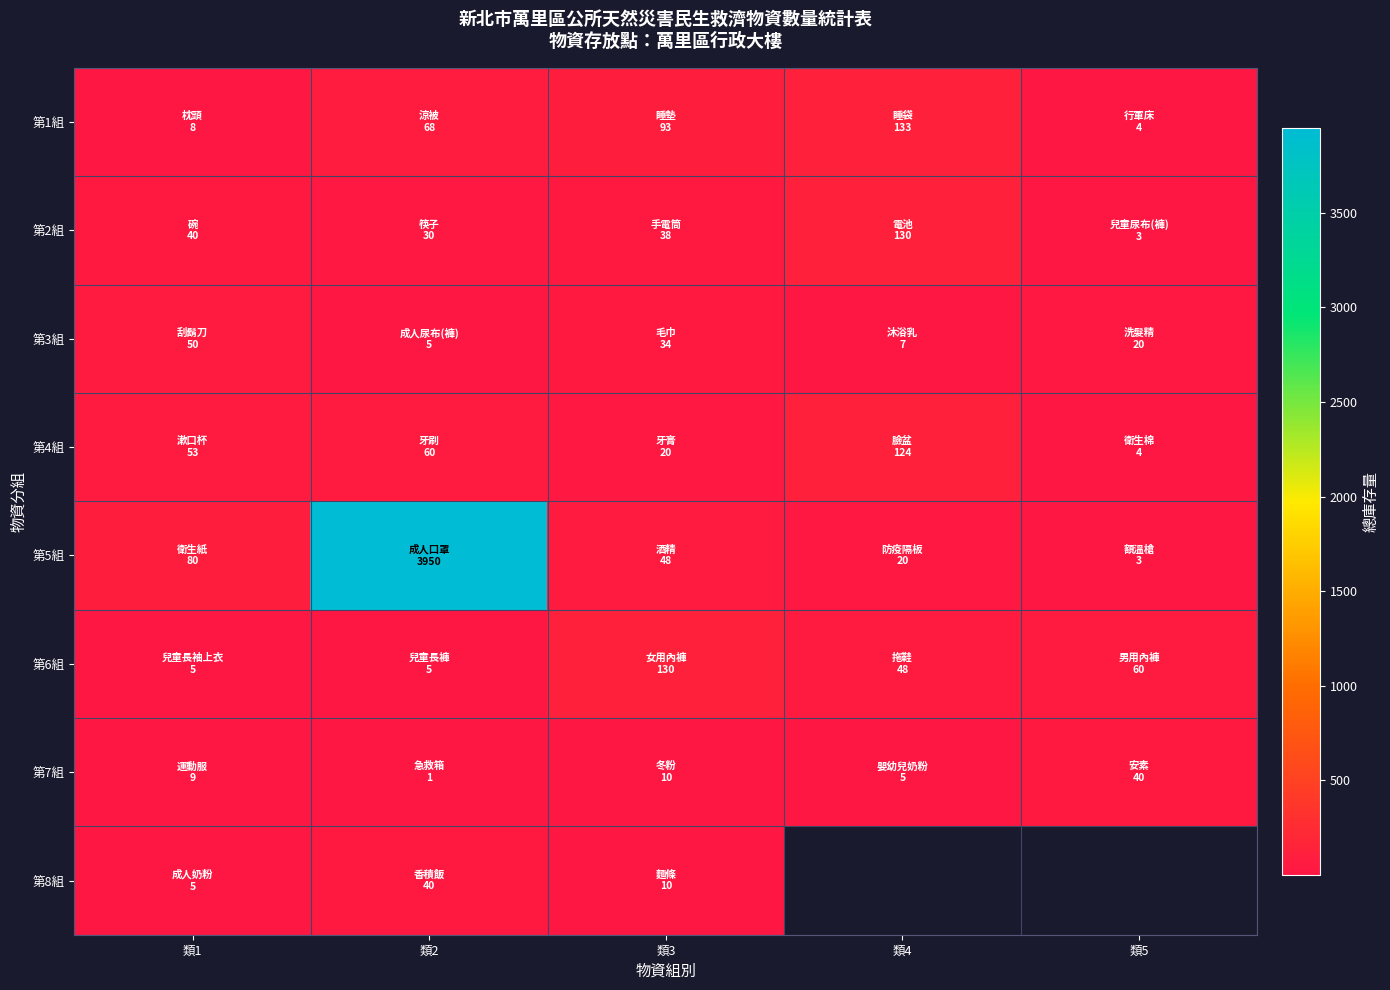

Rank the categories by 第5組 value from lowest to highest.

類5, 類4, 類3, 類1, 類2